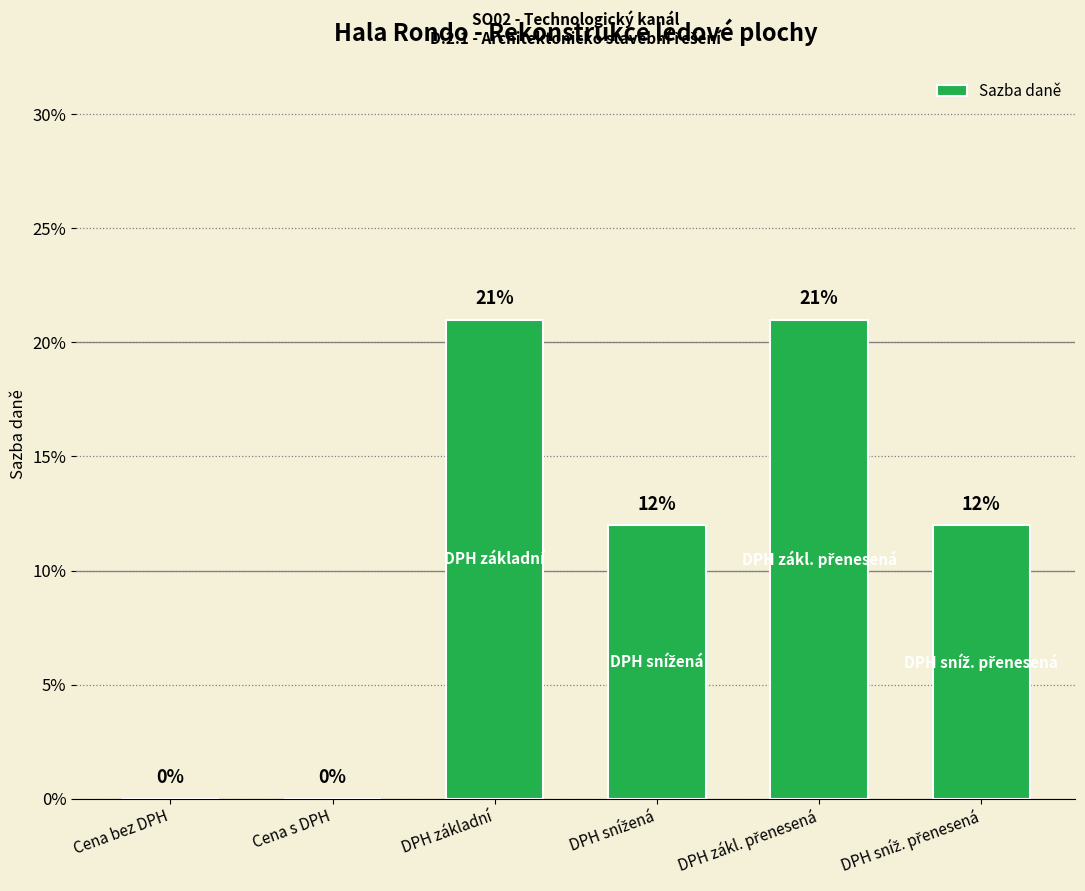

Are the bars horizontal?

No